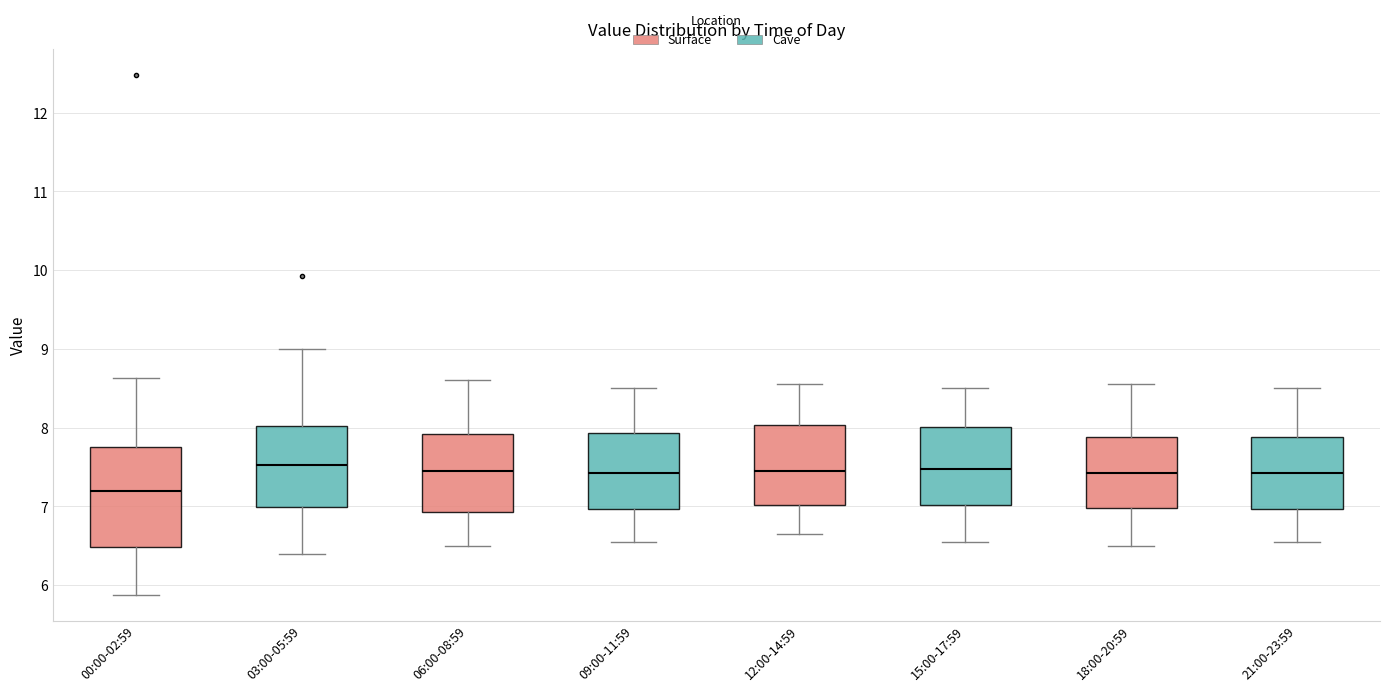

Reading left to right, transcribe this box plot: for each box, give where its median line is, the range the box spans, and where its two whiskers end, as read against the y-axis. The values are not printed on the chart, so give them approximately, as read against the axis.

00:00-02:59: median 7.2, box 6.5 to 7.8, whiskers 5.9 to 8.6
03:00-05:59: median 7.5, box 7.0 to 8.0, whiskers 6.4 to 9.0
06:00-08:59: median 7.5, box 6.9 to 7.9, whiskers 6.5 to 8.6
09:00-11:59: median 7.4, box 7.0 to 7.9, whiskers 6.6 to 8.5
12:00-14:59: median 7.5, box 7.0 to 8.0, whiskers 6.7 to 8.6
15:00-17:59: median 7.5, box 7.0 to 8.0, whiskers 6.6 to 8.5
18:00-20:59: median 7.4, box 7.0 to 7.9, whiskers 6.5 to 8.6
21:00-23:59: median 7.4, box 7.0 to 7.9, whiskers 6.6 to 8.5